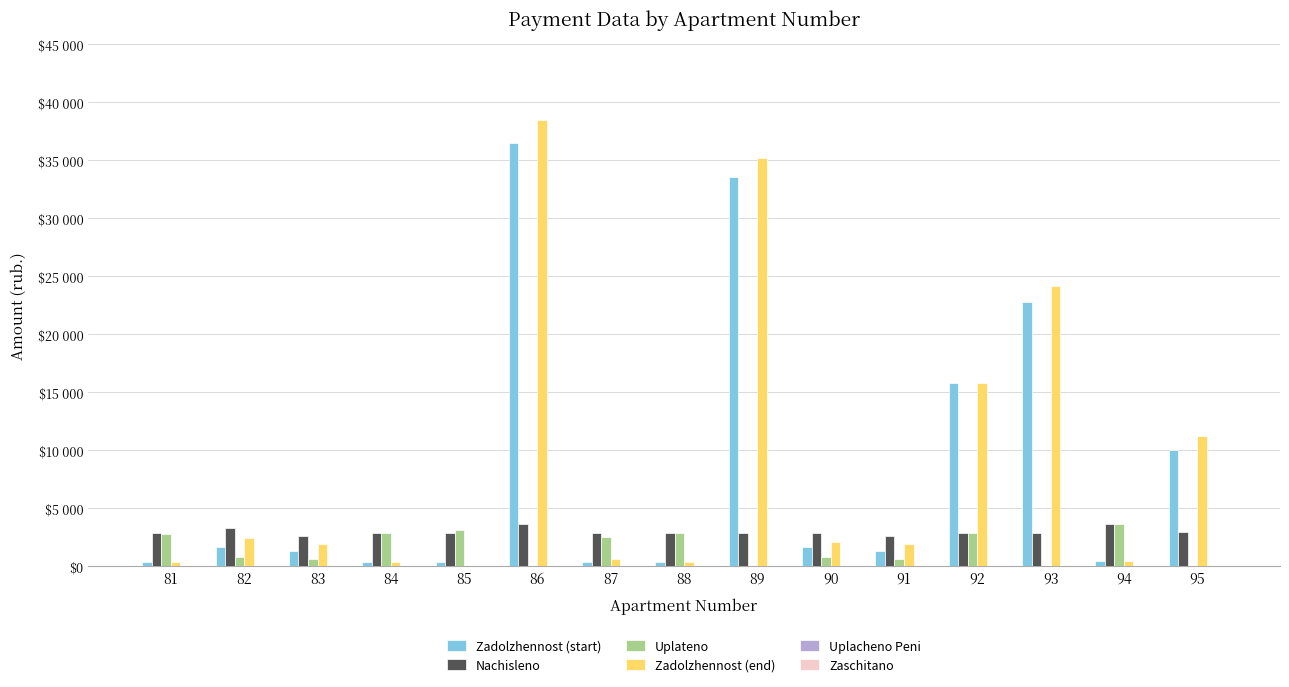

What is the sum of all Uplateno values?

23339.1